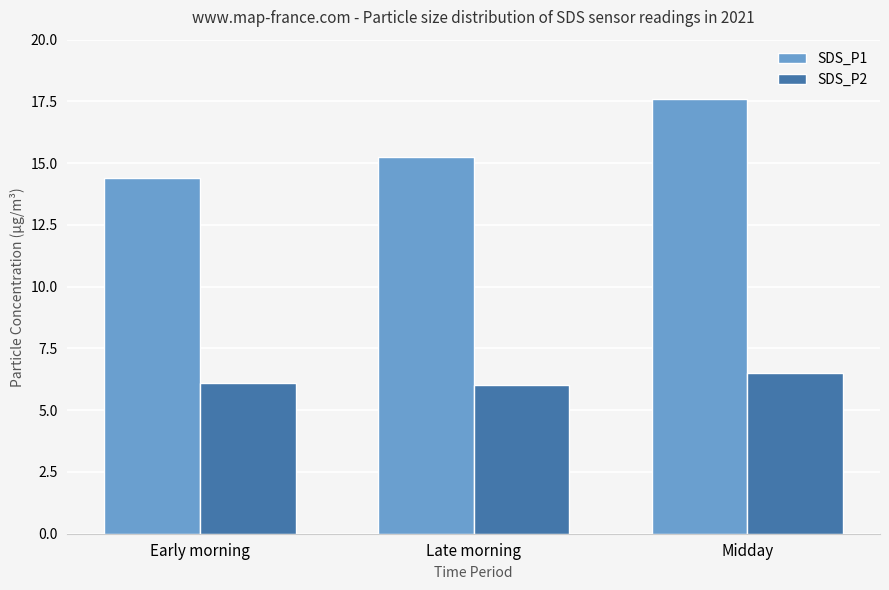

What is the spread (max minus min) of values at Late morning?

9.2